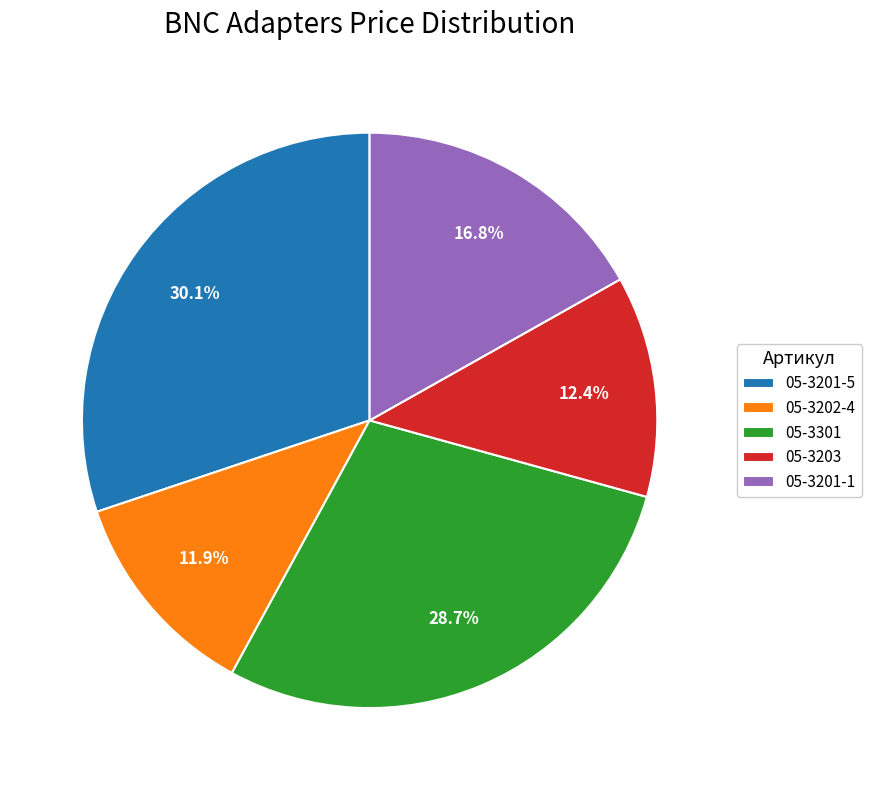

True or false: 05-3201-1 accounts for 17% of the total.

True